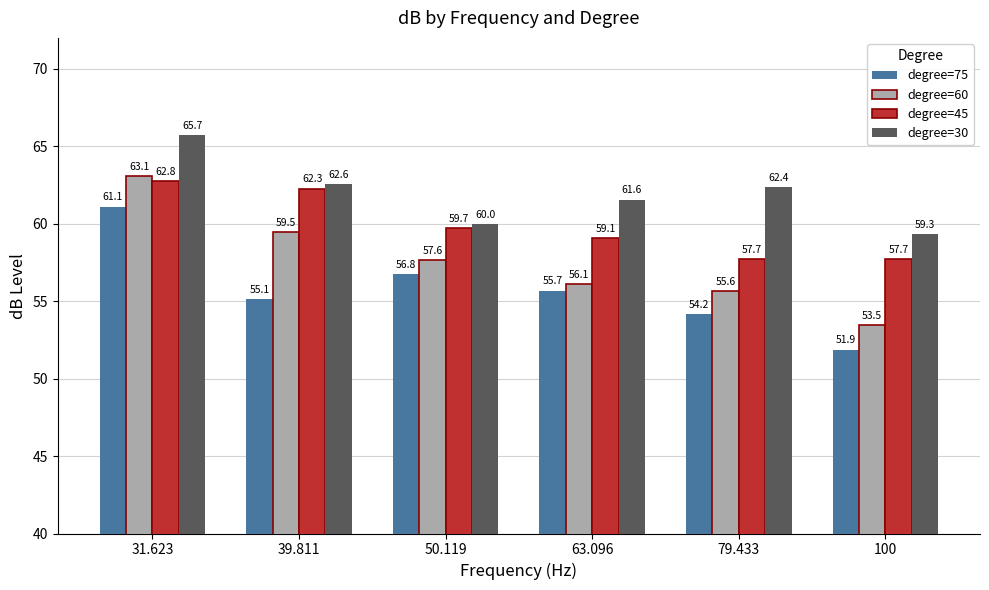

At which label does degree=75 first exceed 55?

31.623